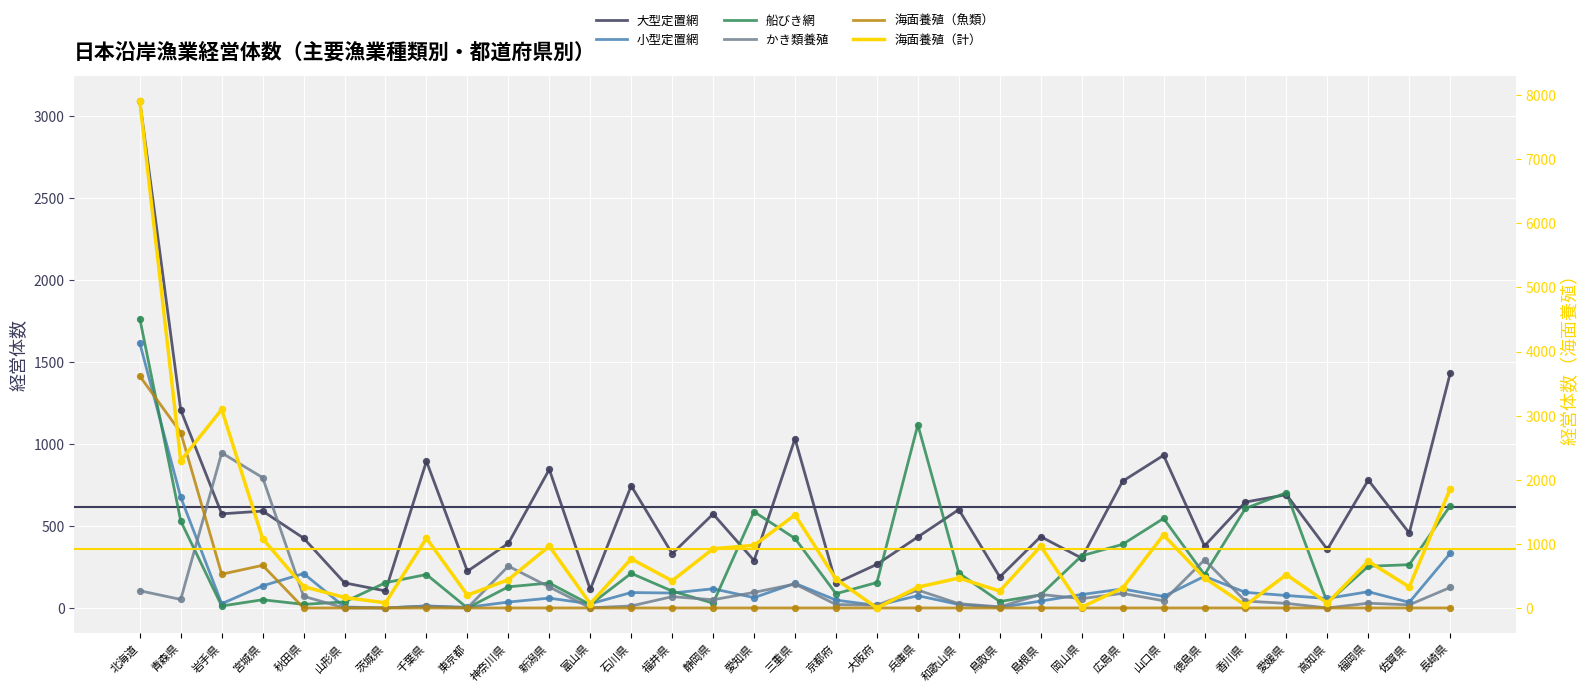

What is the total value across all series at 愛媛県?

2023